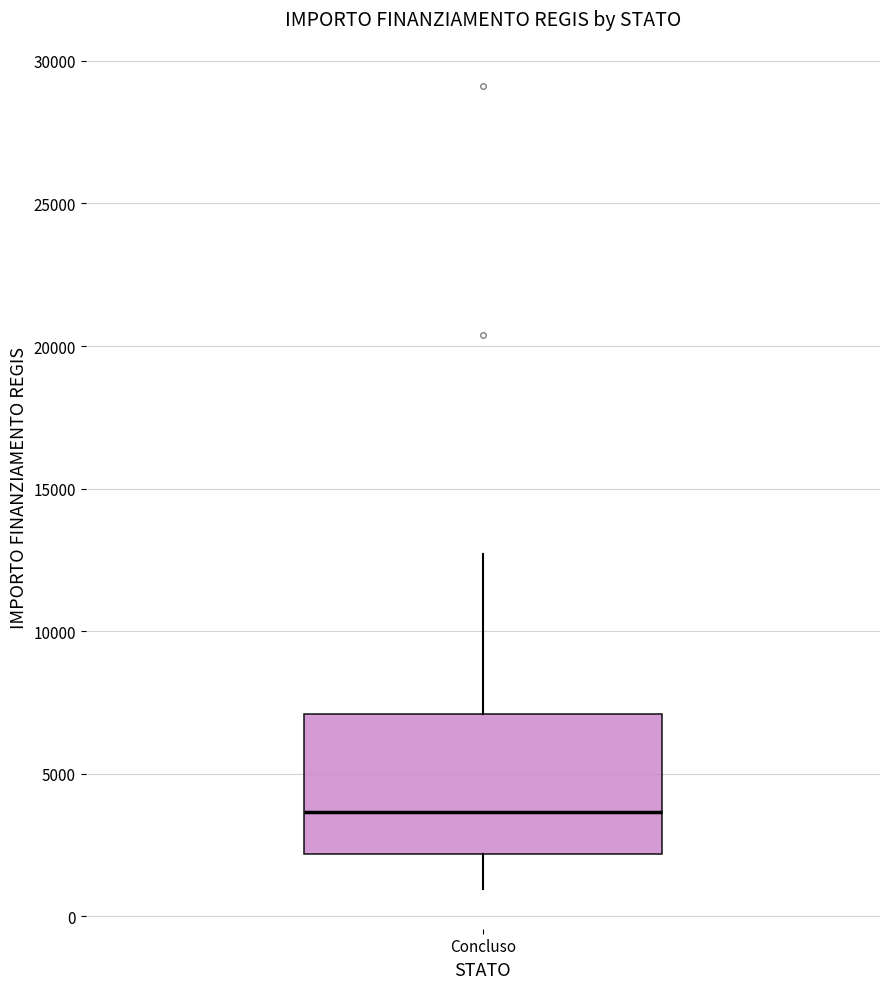

Transcribe this box plot: give where the median line is, the range the box spans, and where the two whiskers end, as read against the y-axis. The values are not printed on the chart, so give them approximately, as read against the axis.

median 3500, box 2000 to 7000, whiskers 1000 to 12500